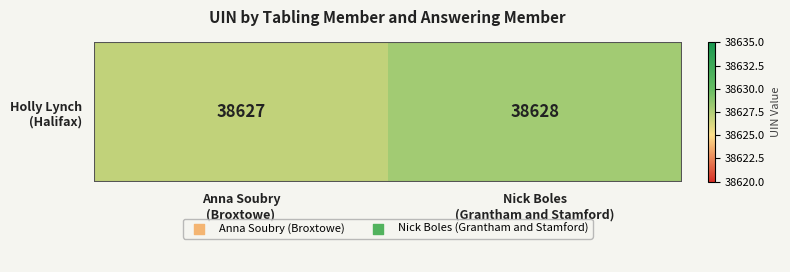

Rank the categories by value from highest to lowest.

Nick Boles
(Grantham and Stamford), Anna Soubry
(Broxtowe)